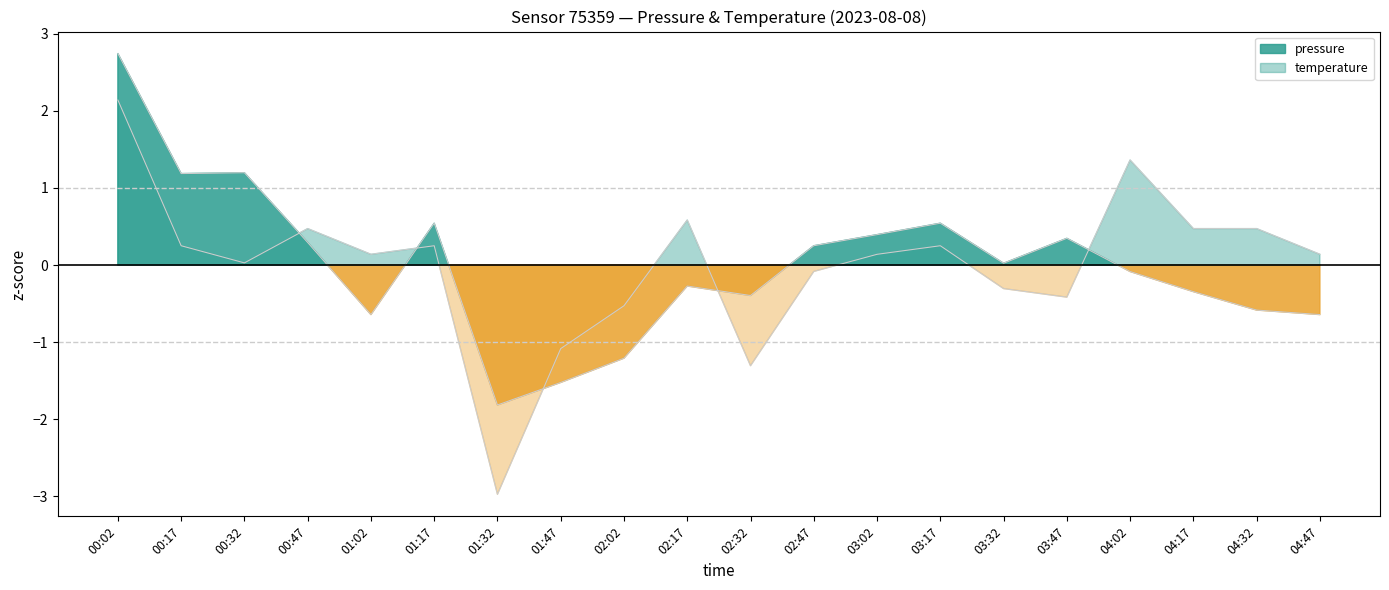

What is the label of the 7th point from the right?

03:17